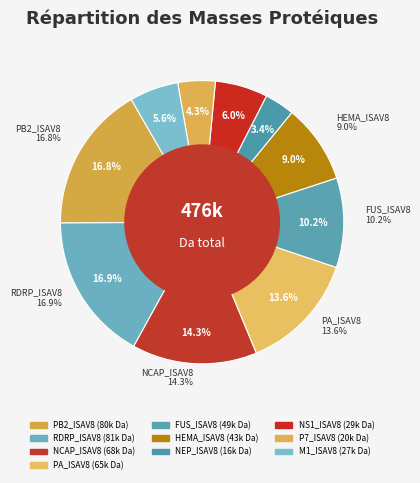

Which slice is the largest?

RDRP_ISAV8